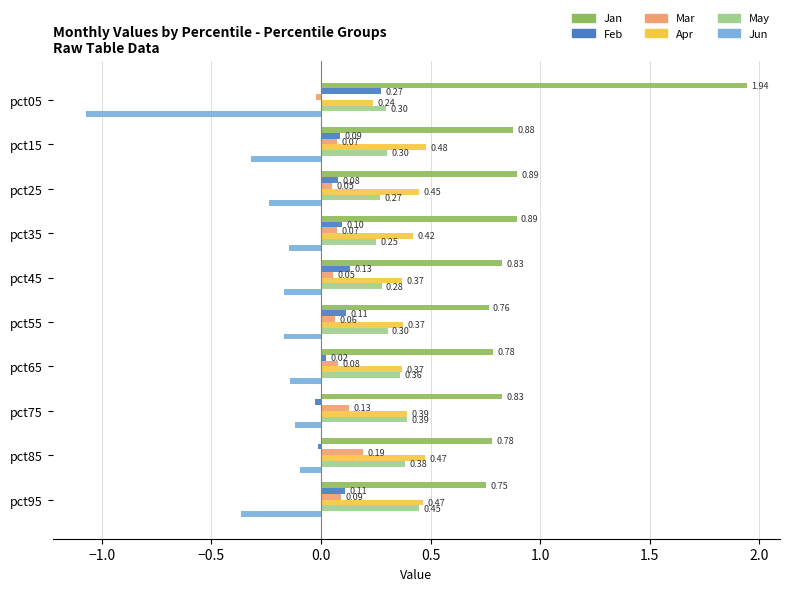

Is the value of Mar at pct15 greater than the value of Jan at pct95?

No